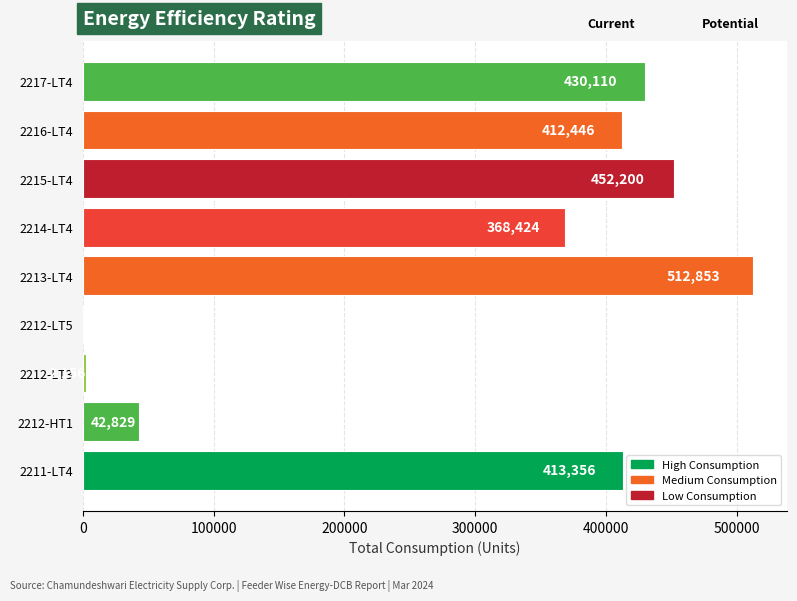

Are the bars horizontal?

Yes